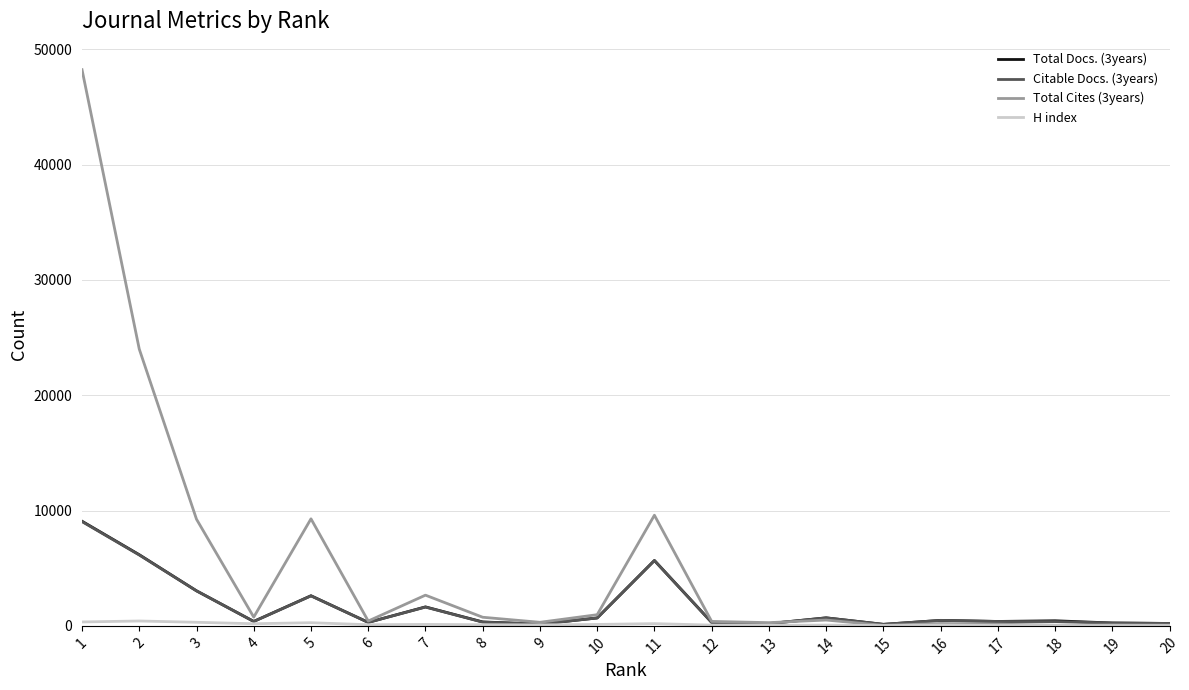

Is it true that Citable Docs. (3years) equals 2601 at 5?

True